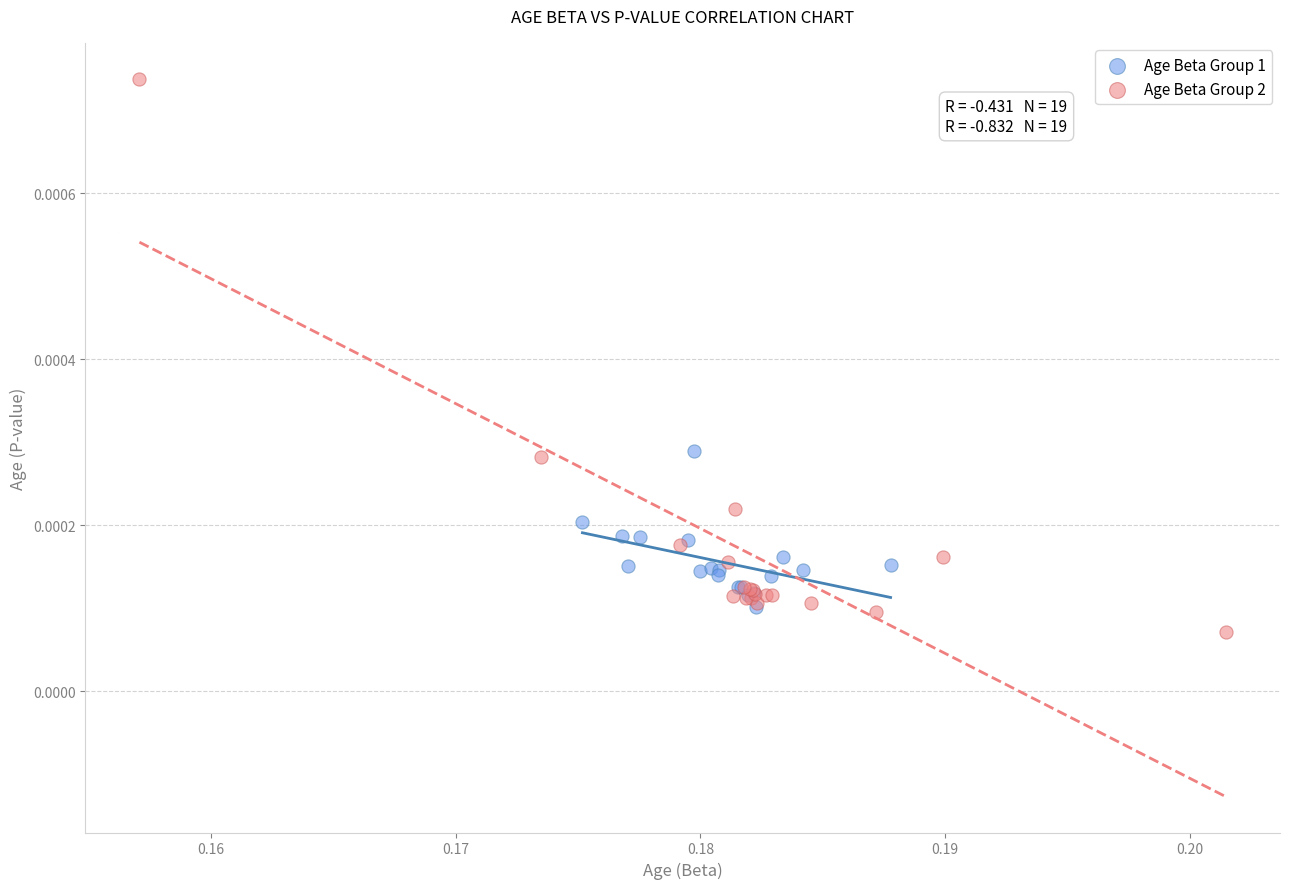

Which series contains the highest Y value?

Age Beta Group 2